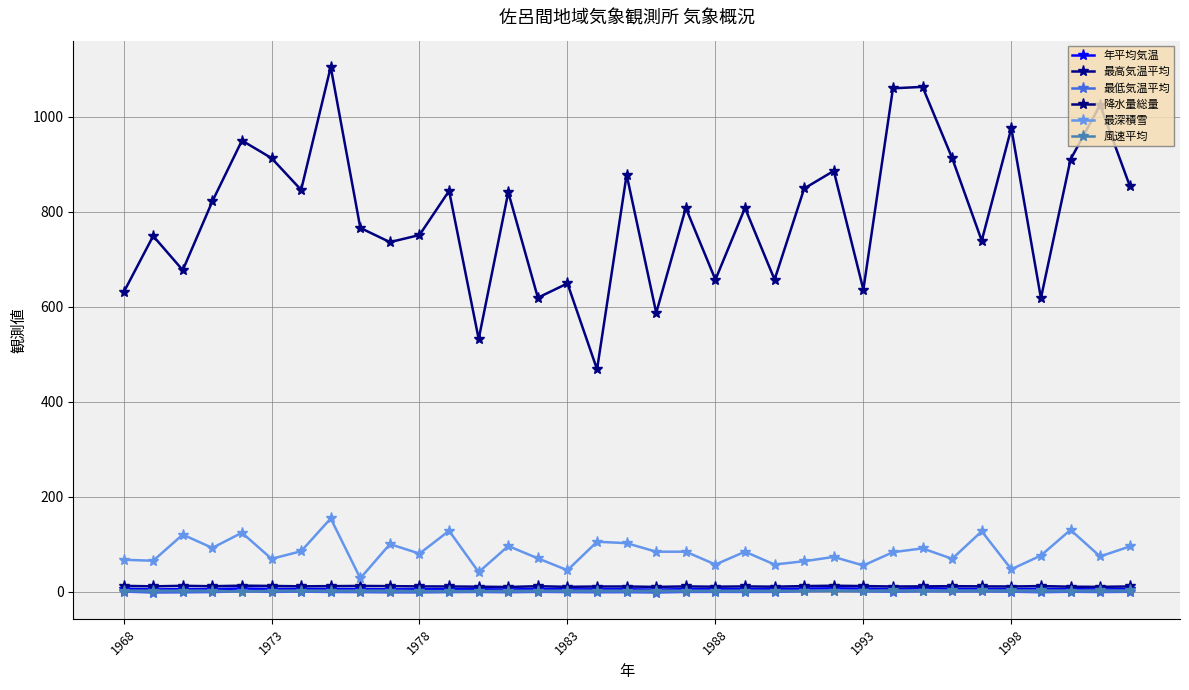

True or false: 年平均気温 and 最深積雪 cross at least once.

False